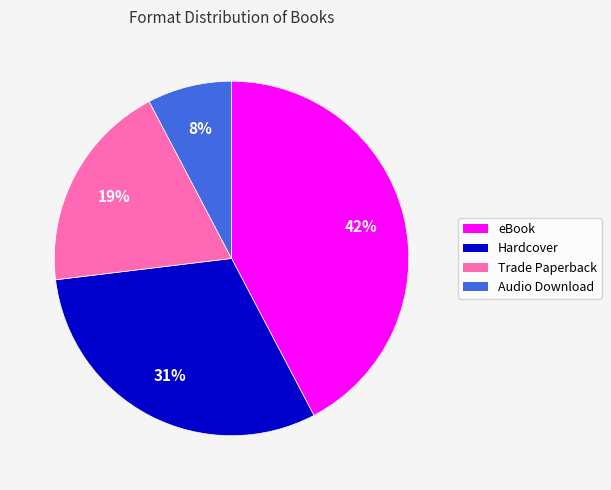

Does eBook account for over 50% of the chart?

No